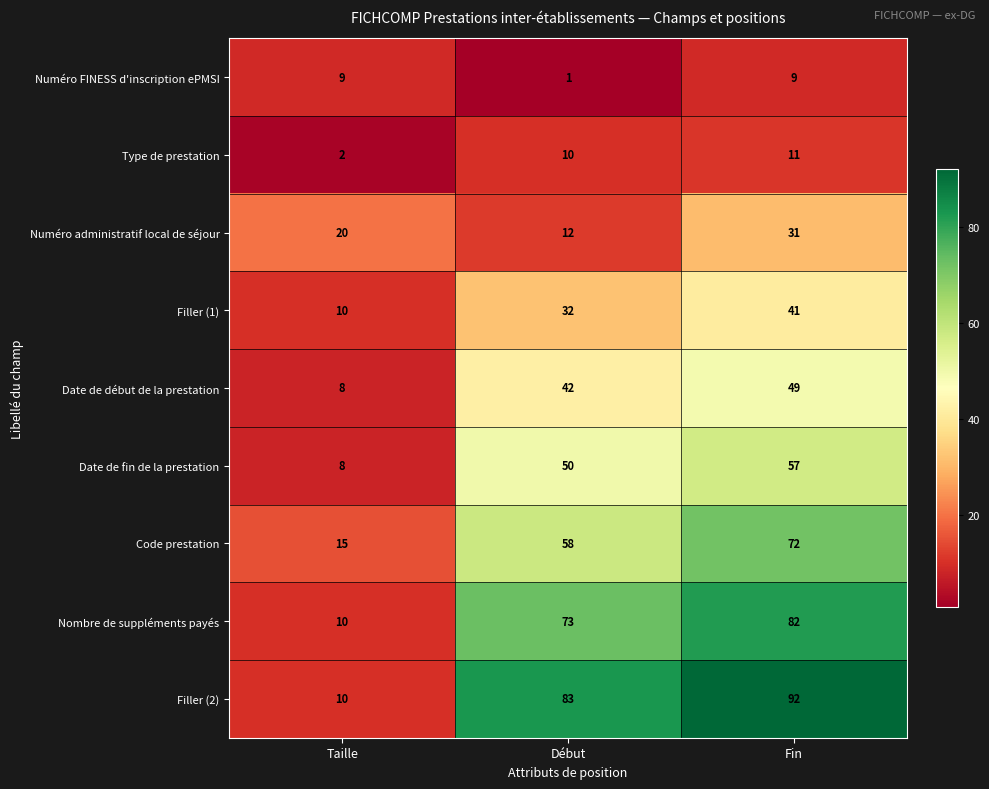

What is the highest value of the Date de fin de la prestation series?

57